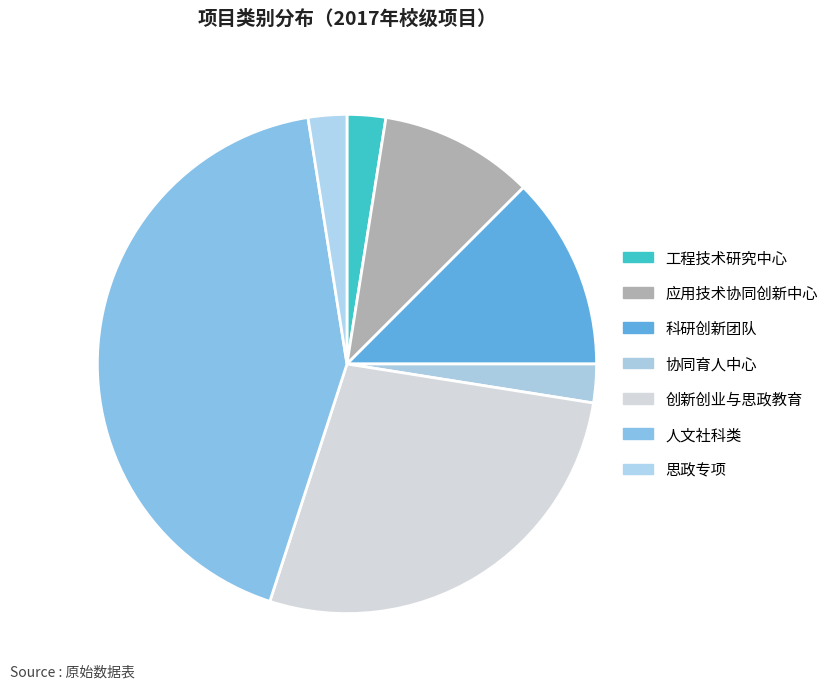

How much of the chart is everything except 工程技术研究中心?

97.5%